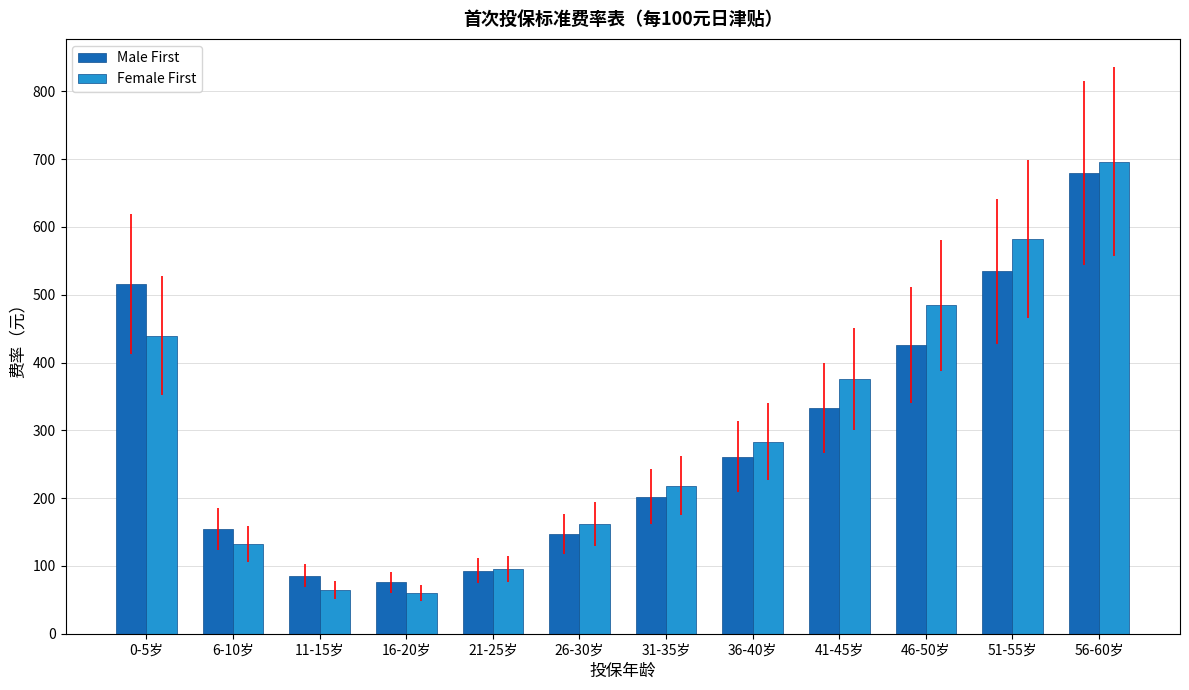

How many values in the Female First series are below 283?

6